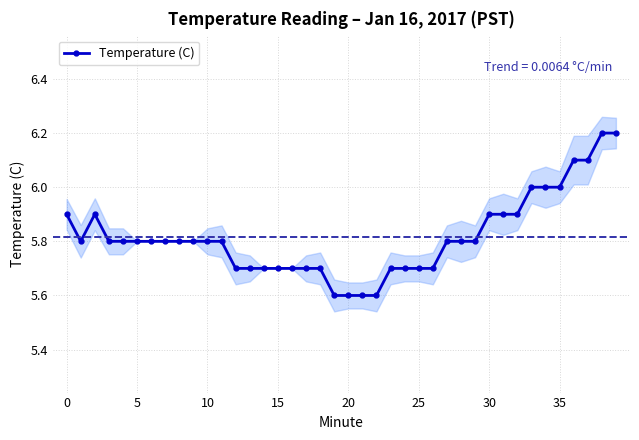

Is it true that the value at 29 is 9.7?

False